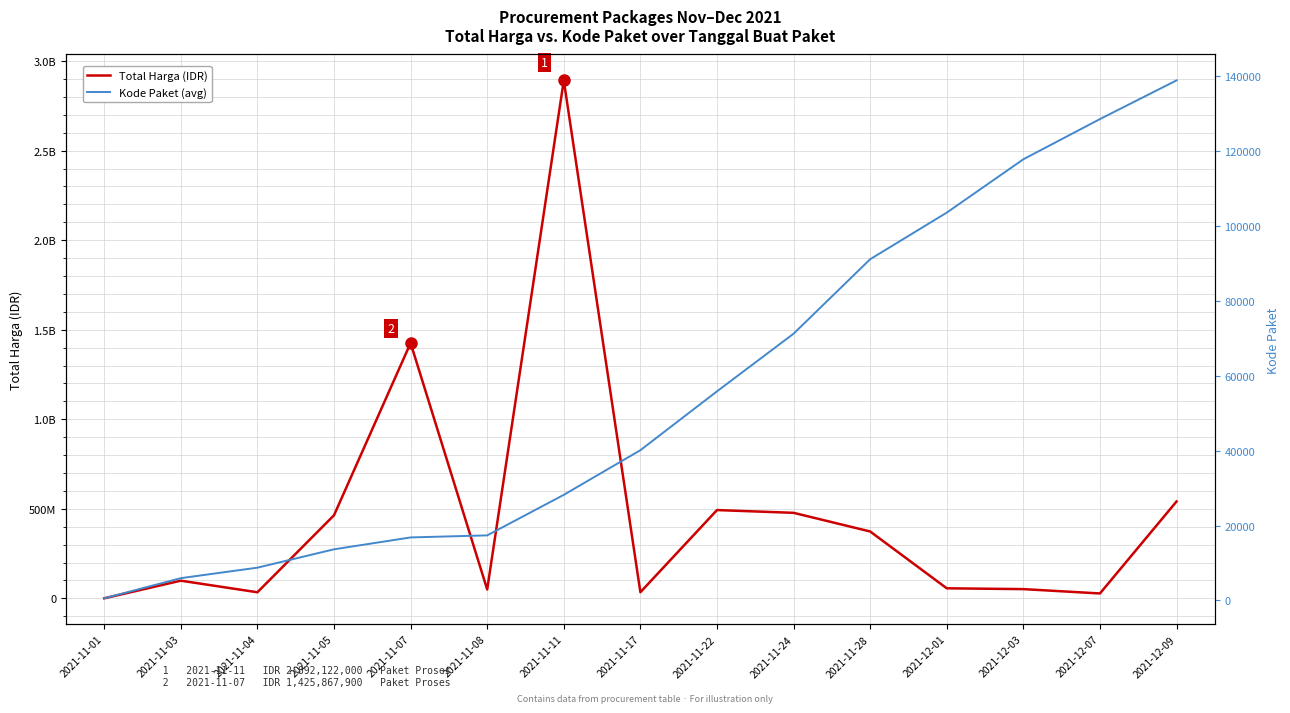

Reading left to right, what are all the values shown in this chart?

Total Harga (IDR): 333600	98772570	34000000	464002100	1425867900	49730040	2892122000	34292000	493000000	477600000	373404000	56152800	51601000	27412000	541071000
Kode Paket (avg): 569	5949	8748	13652	16823	17368	28195	40112	55826	71212	91101	103541	117783	128516	138847